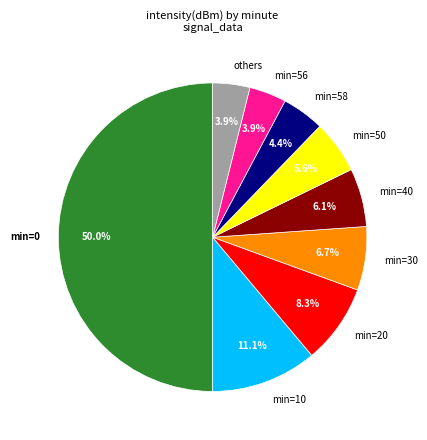

Do min=0 and min=56 together represent more than half of the pie?

Yes